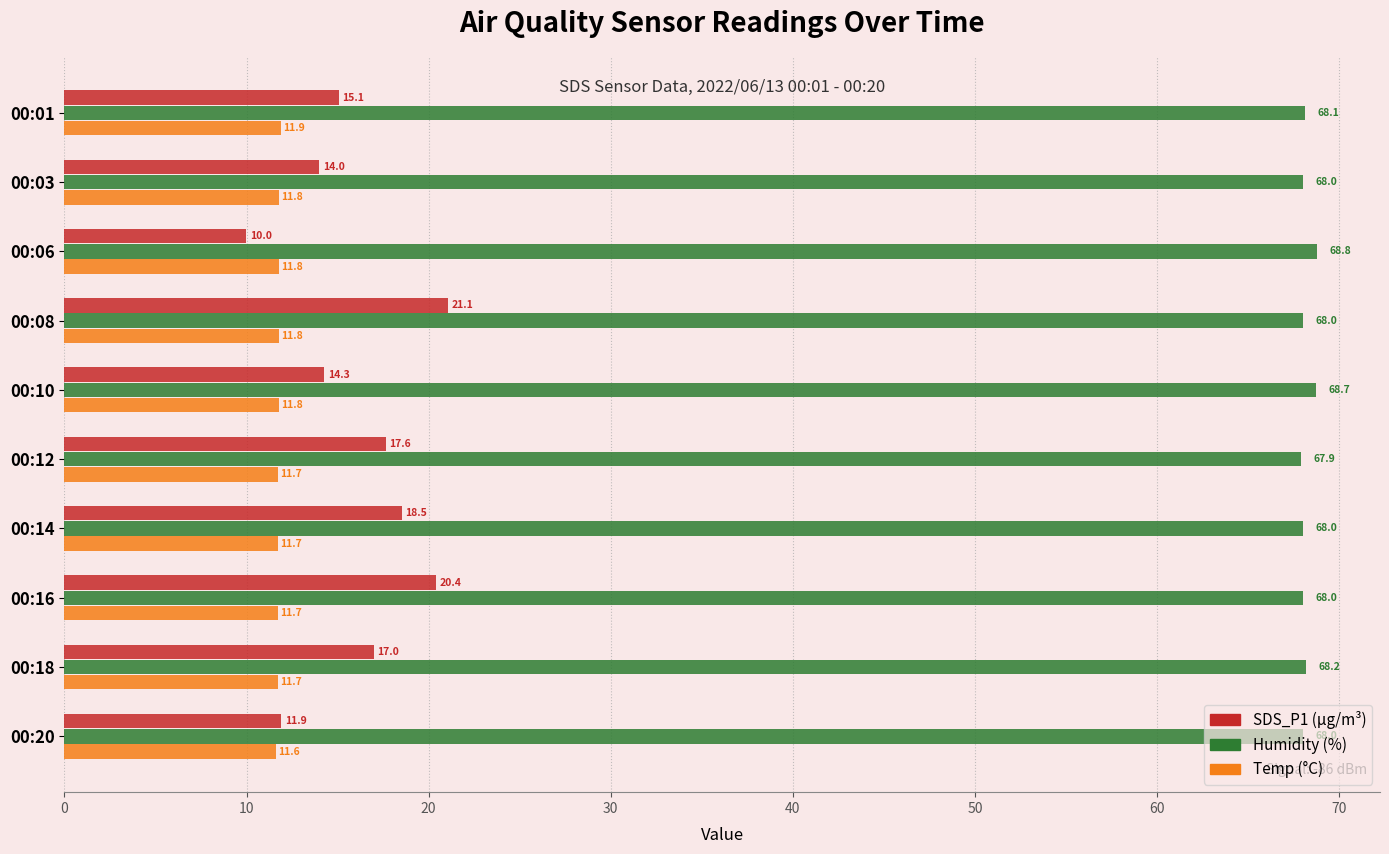

What is the difference between the highest and lowest values at 00:18?

56.5